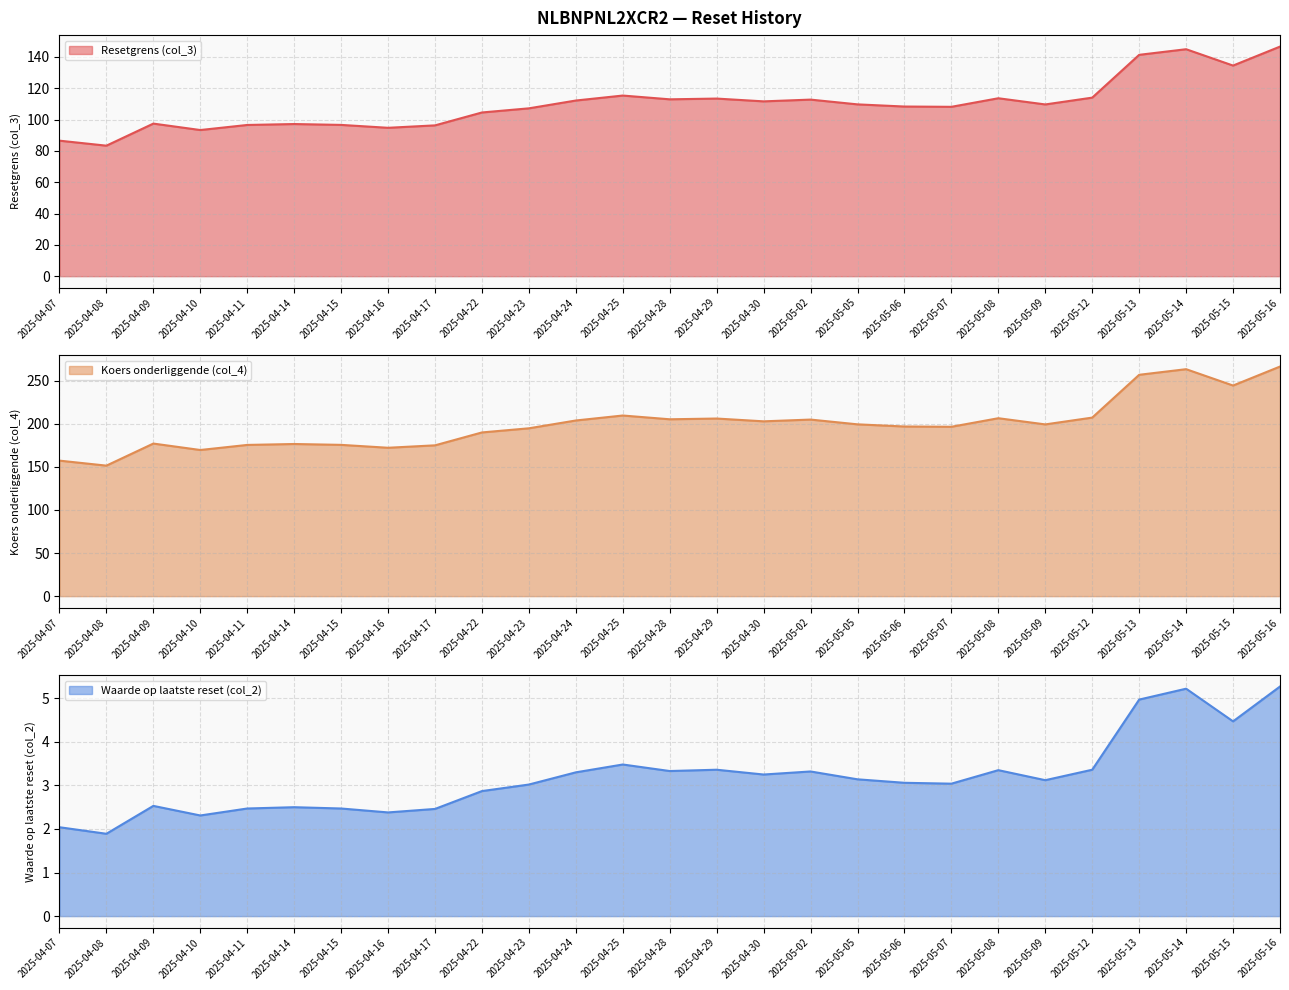

What is the spread (max minus min) of values at 2025-05-13?

251.9